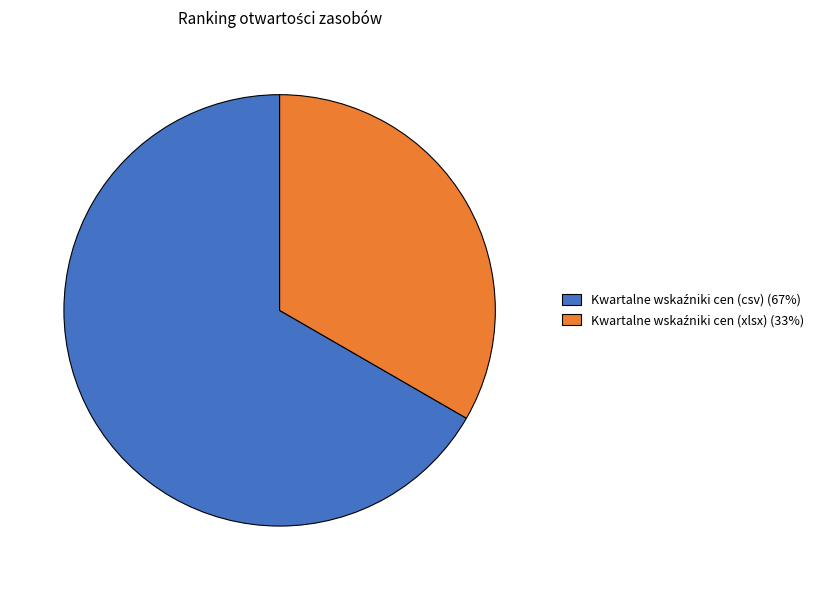

Is there a majority slice in this chart?

Yes